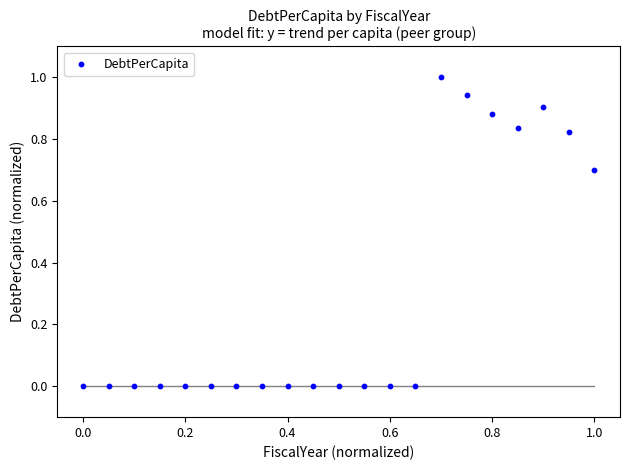

What is the range of X values (max minus min)?

1.0